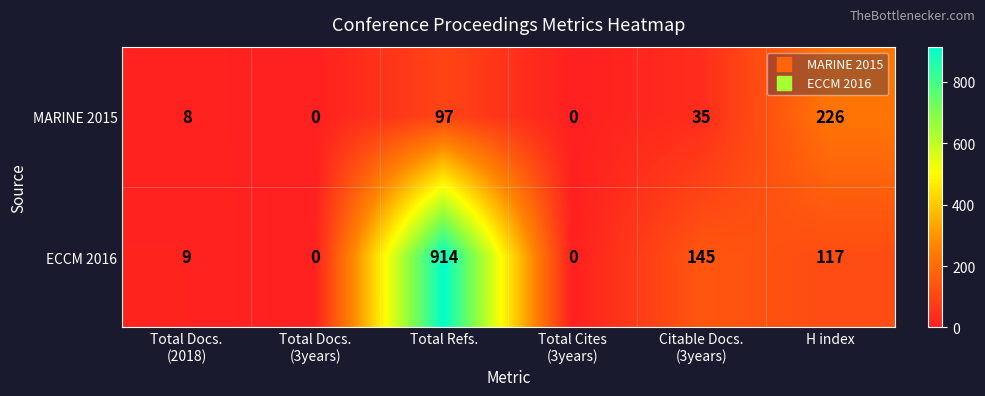

Reading right to left, what are all the values shown in this chart?

MARINE 2015: 226	35	0	97	0	8
ECCM 2016: 117	145	0	914	0	9